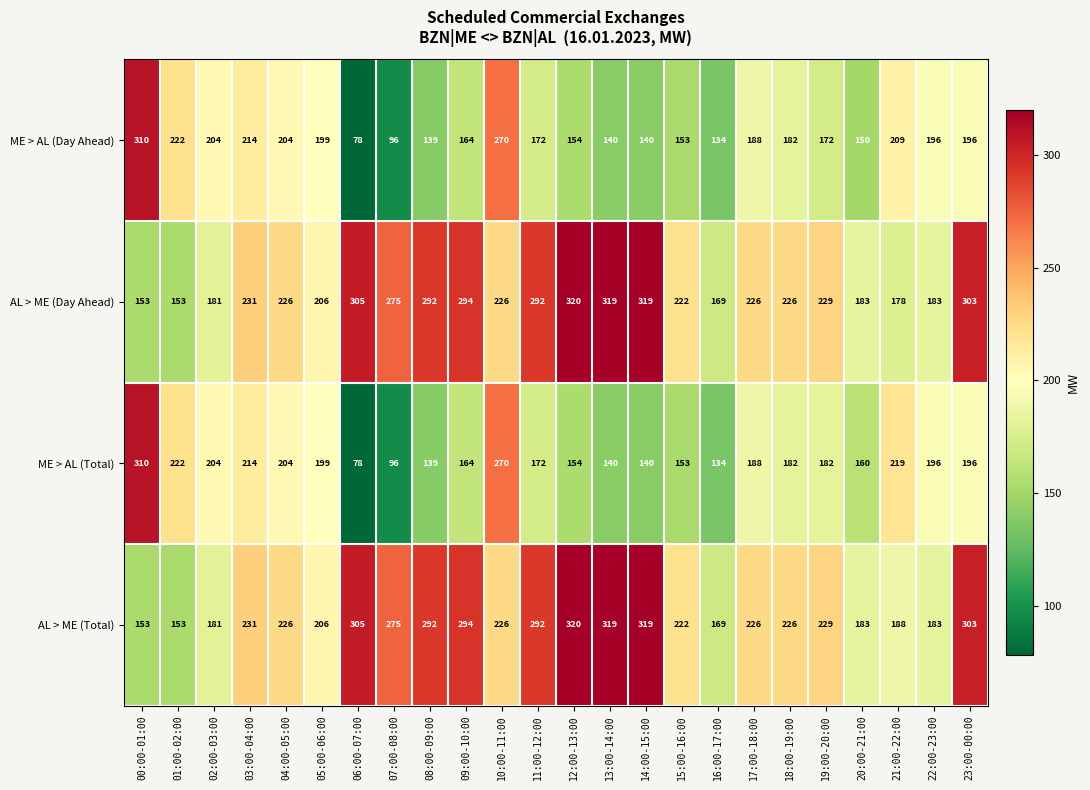

At which category does the chart reach its peak across all series?

12:00-13:00